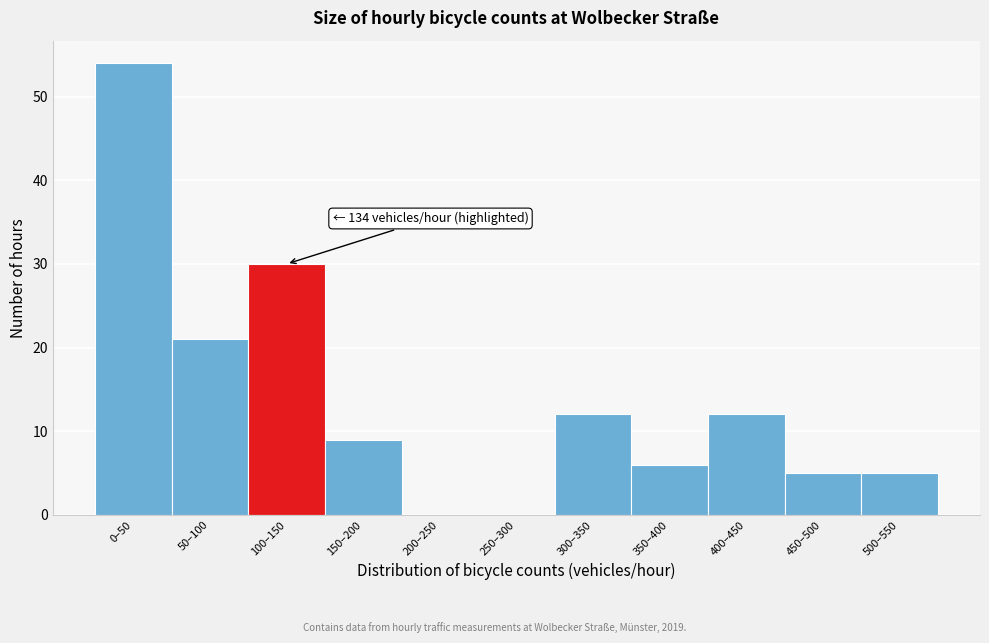

Reading right to left, transcribe all the data shown in this chart.

500–550=5	450–500=5	400–450=12	350–400=6	300–350=12	250–300=0	200–250=0	150–200=9	100–150=30	50–100=21	0–50=54